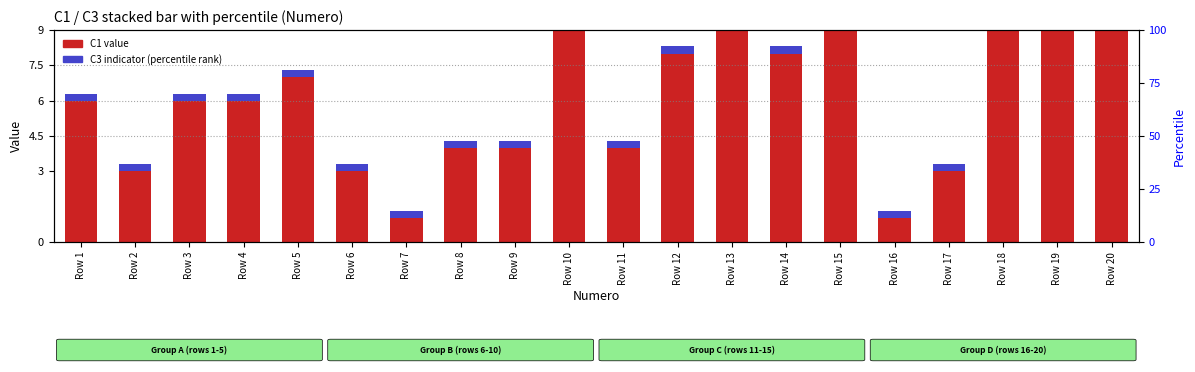

Which series has the widest spread of values?

C1 (primary value)